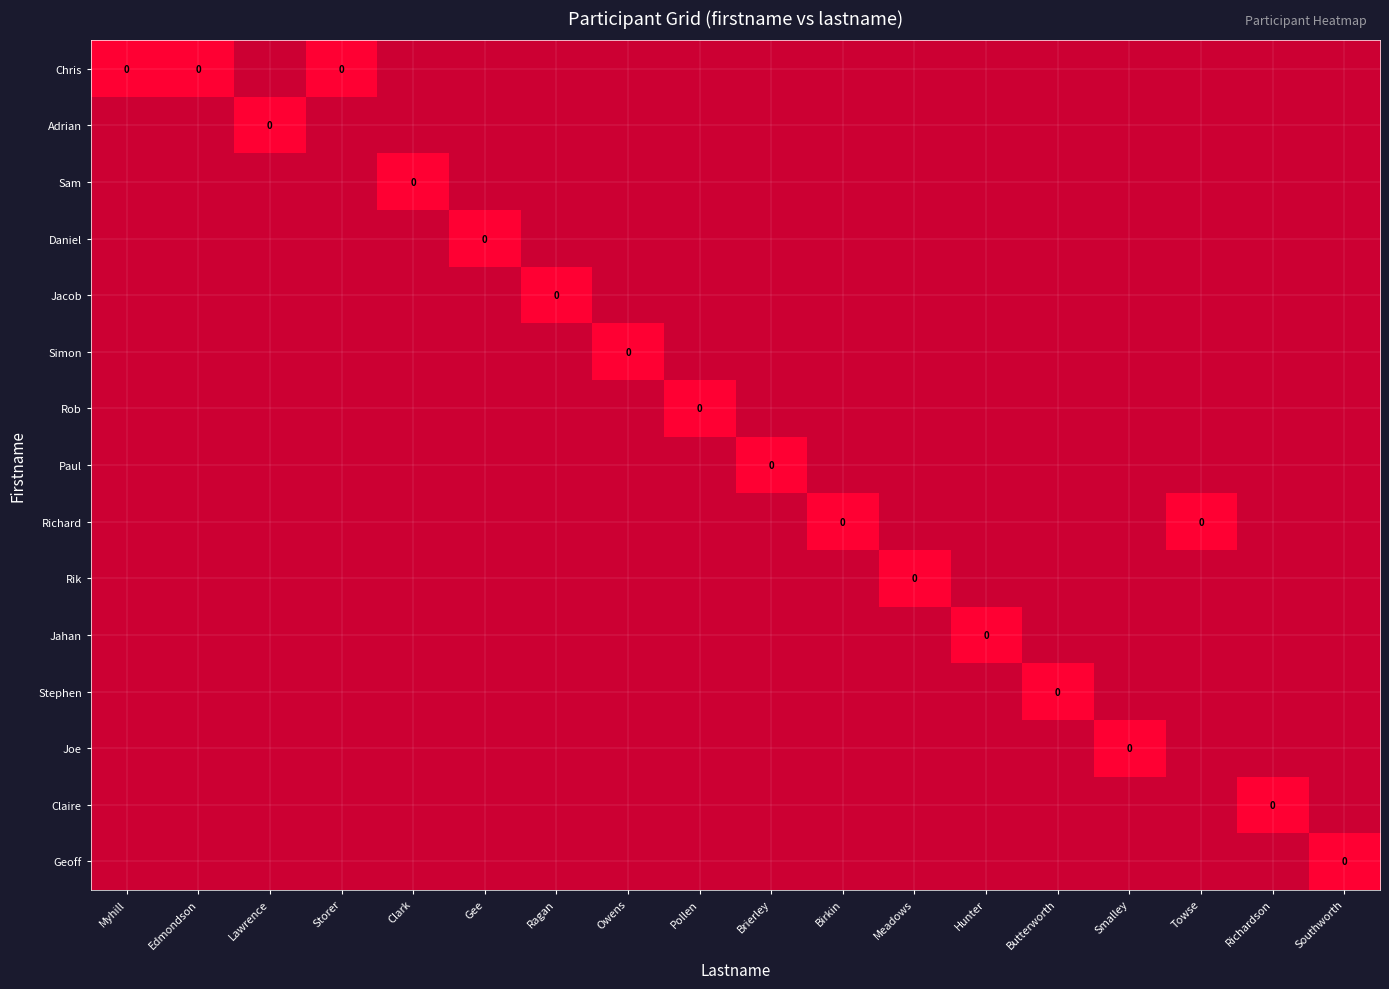

At Richardson, list the series in order from smallest to largest.

Chris, Adrian, Sam, Daniel, Jacob, Simon, Rob, Paul, Richard, Rik, Jahan, Stephen, Joe, Geoff, Claire